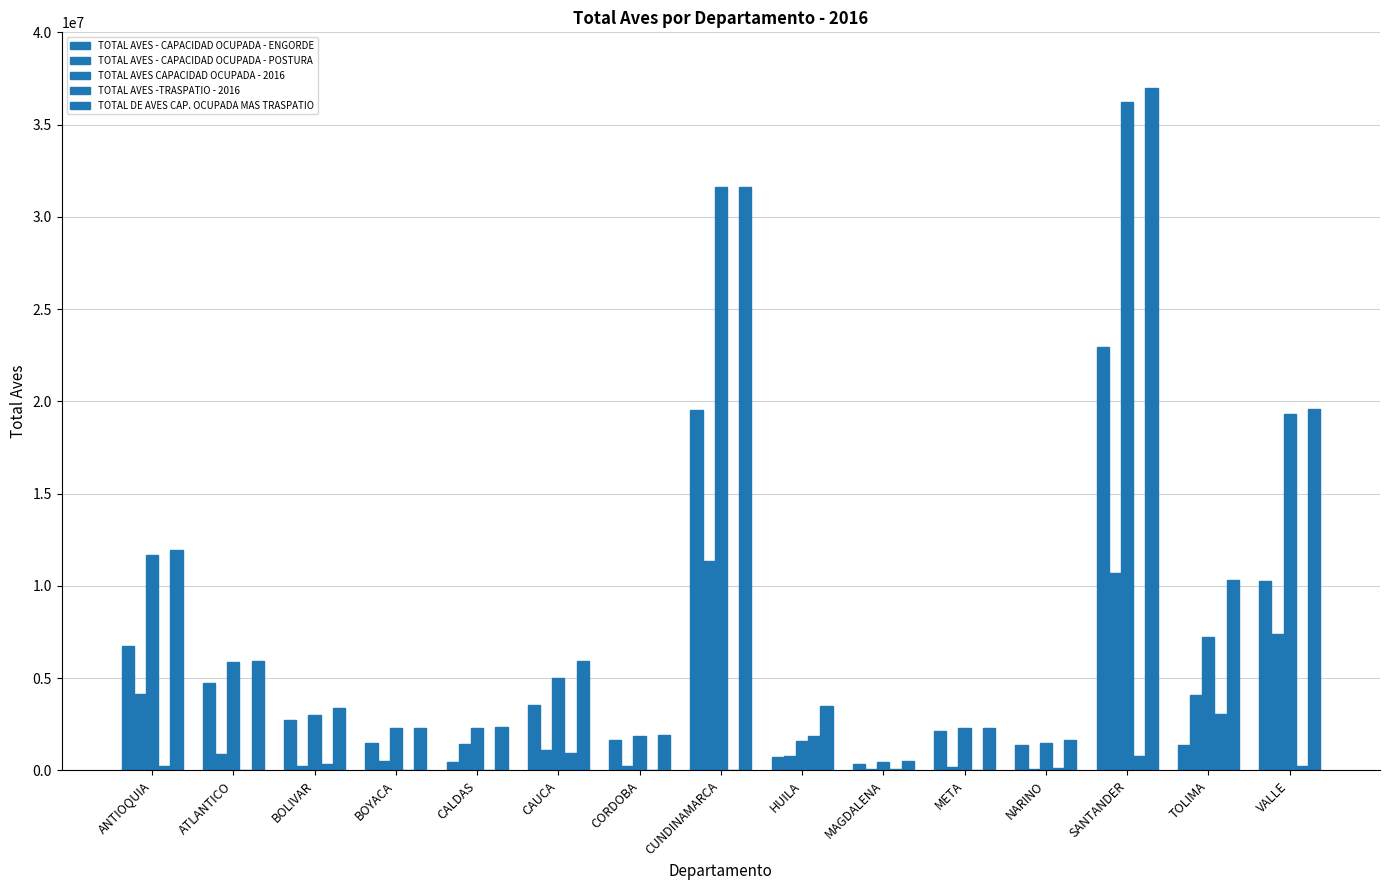

Count the number of categories in the chart.

15